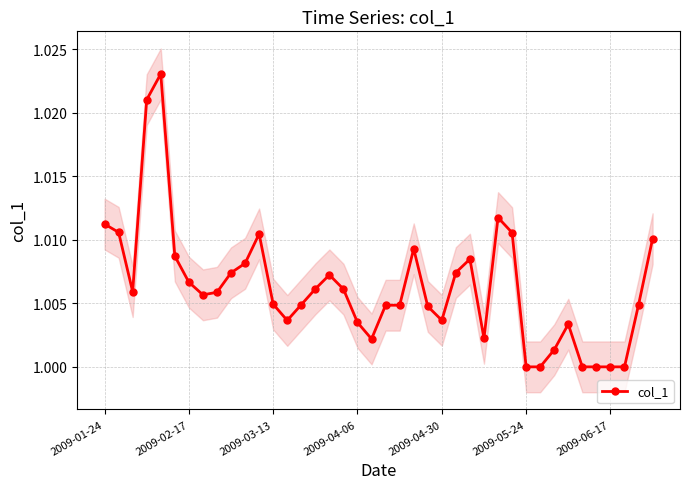

Approximately how many times larger is the value at 26 compared to 17?

1.0